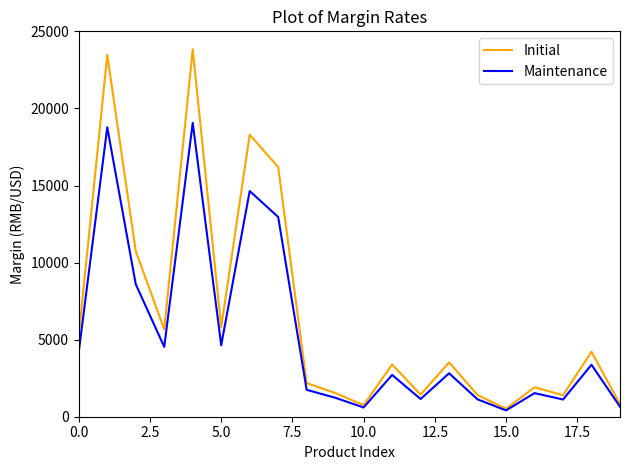

What is the average value of the Maintenance series?

5295